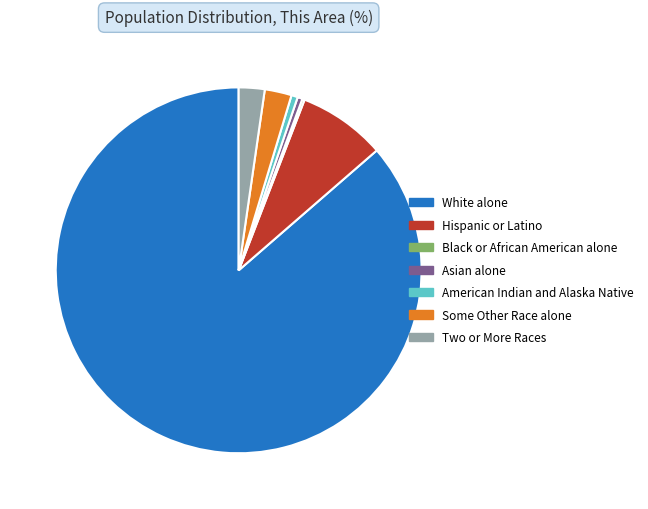

Which slice is the largest?

White alone